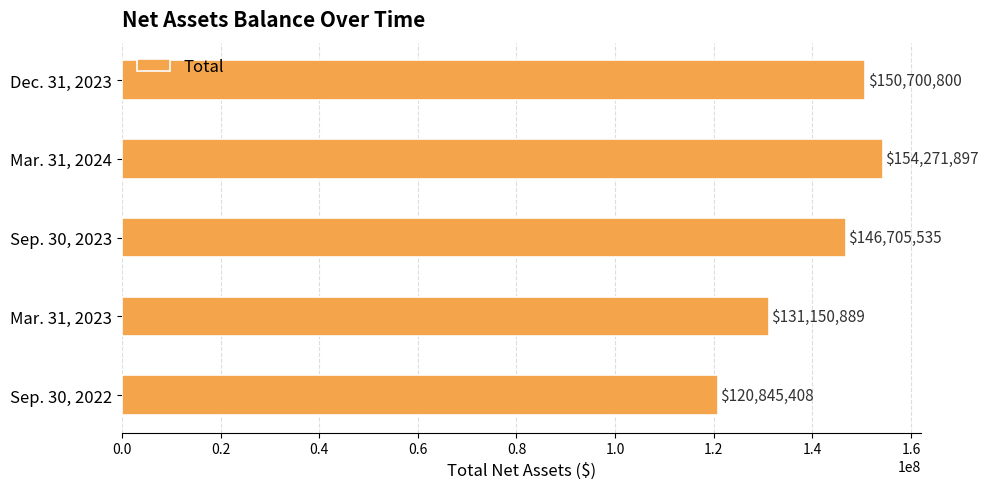

Between Sep. 30, 2023 and Sep. 30, 2022, which is larger?

Sep. 30, 2023